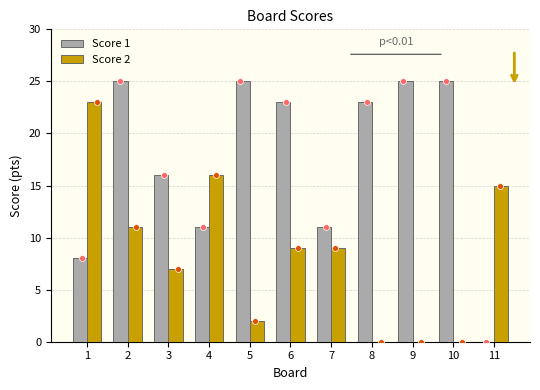

What are all the series names shown in the legend?

Score 1, Score 2